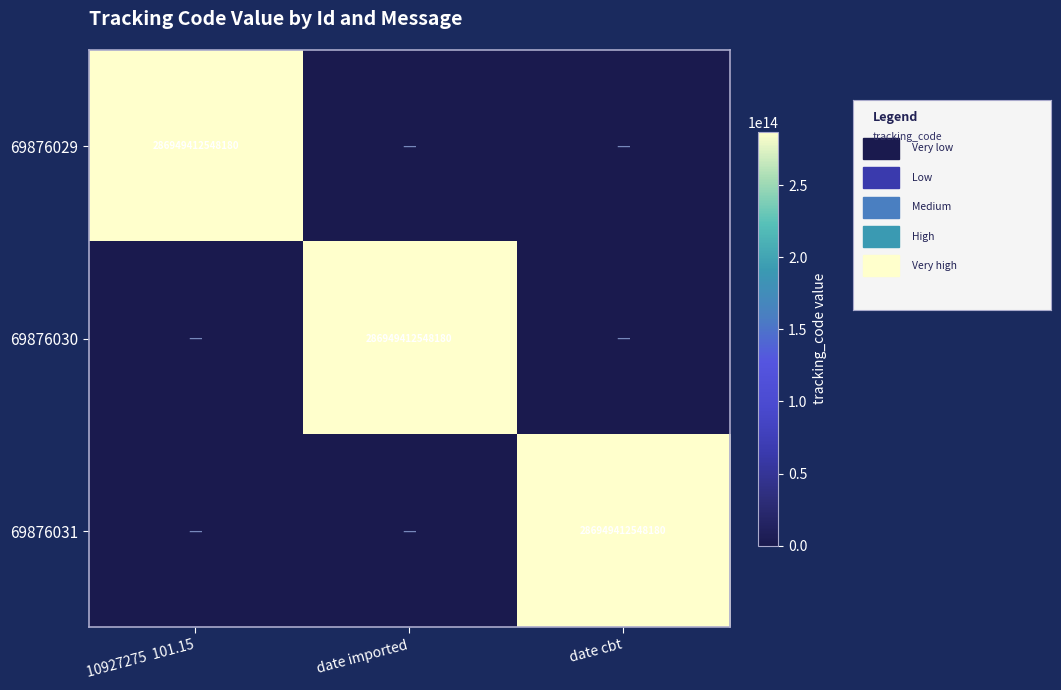

The value of 69876029 at 10927275  101.15 is 100359360298080. True or false?

False